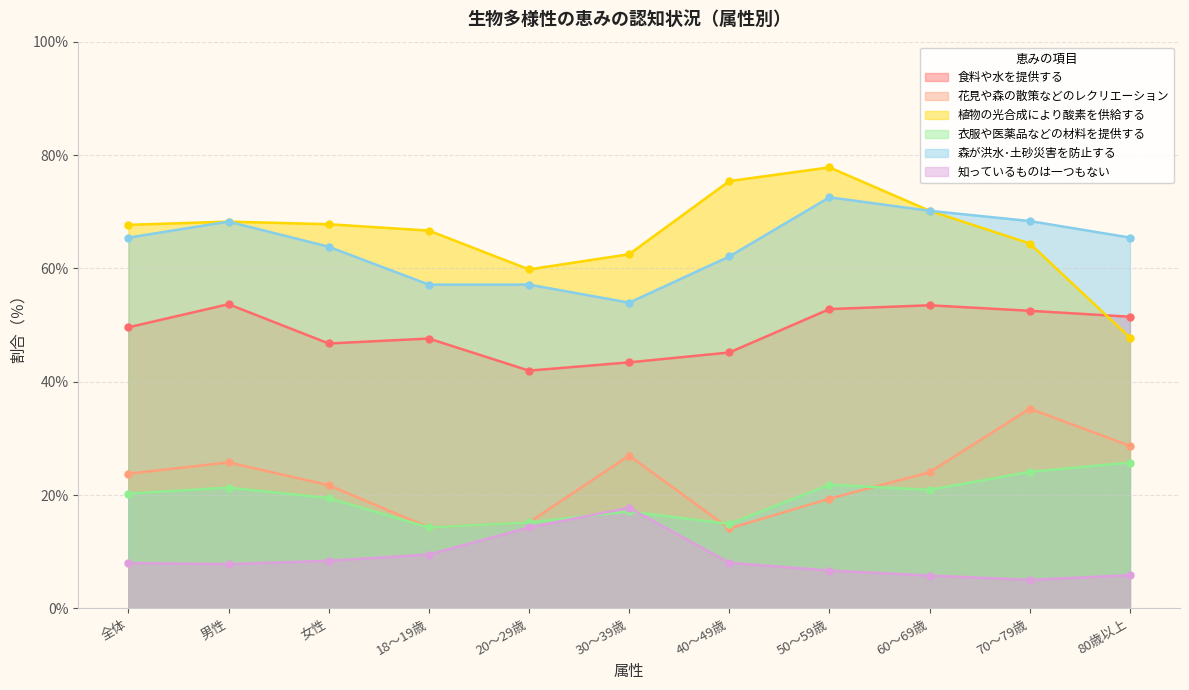

How many series are shown in this chart?

6